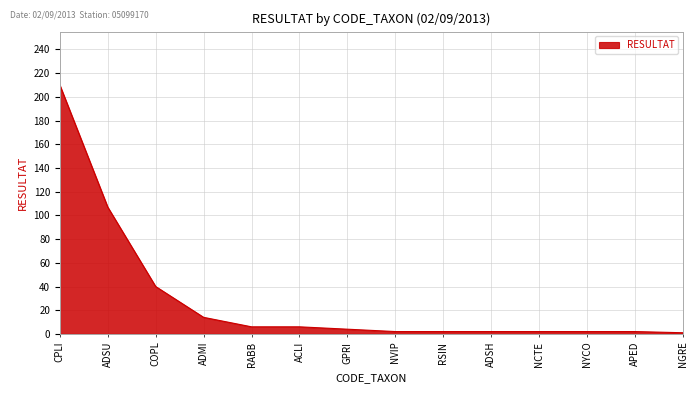

What is the difference between the maximum and minimum values?

209